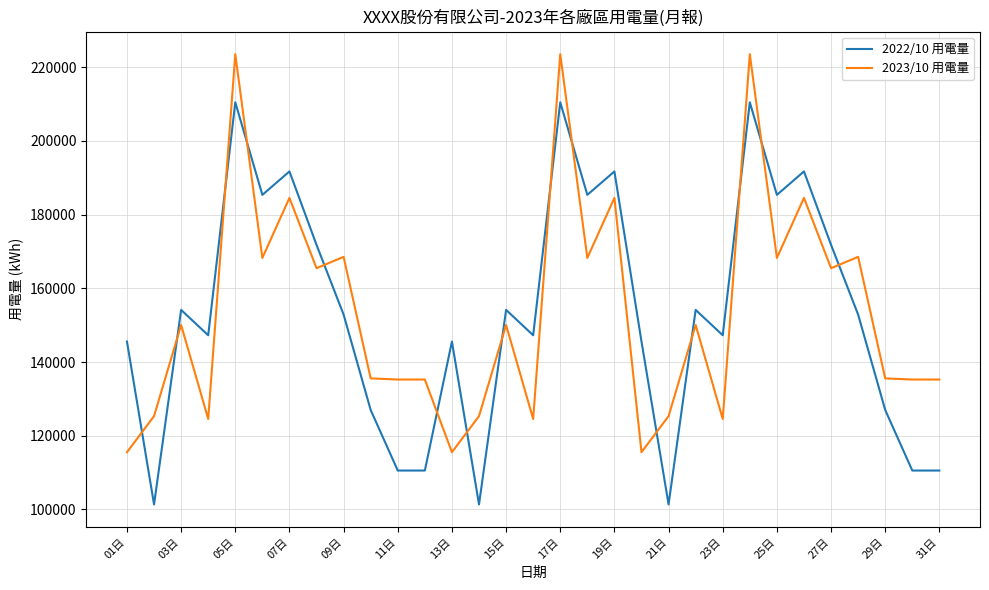

What is the difference between the maximum and minimum values in the 2022/10 用電量 series?

109128.2